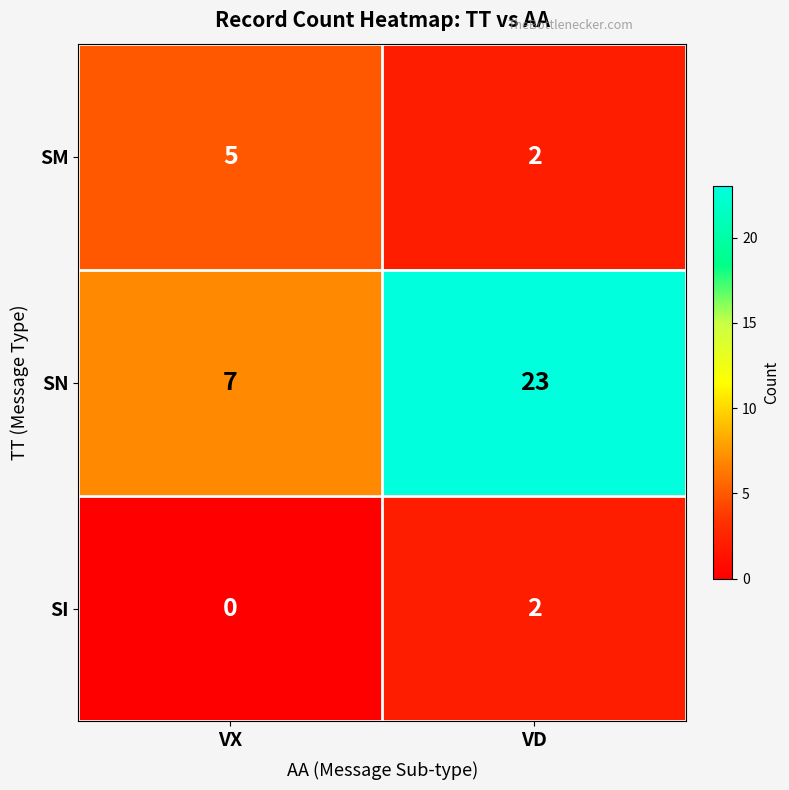

The SI series shows 0 at VX. True or false?

True